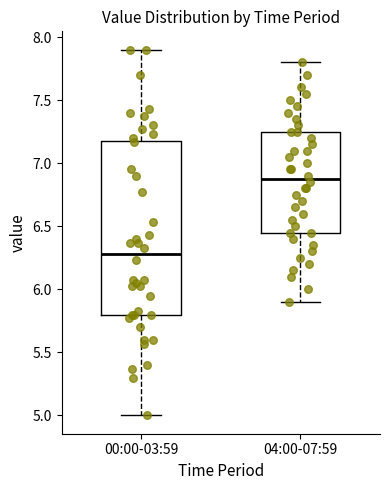

Where is the upper edge of the box for 04:00-07:59 on the y-axis? The values are not printed on the chart, so give them approximately, as read against the axis.

7.25